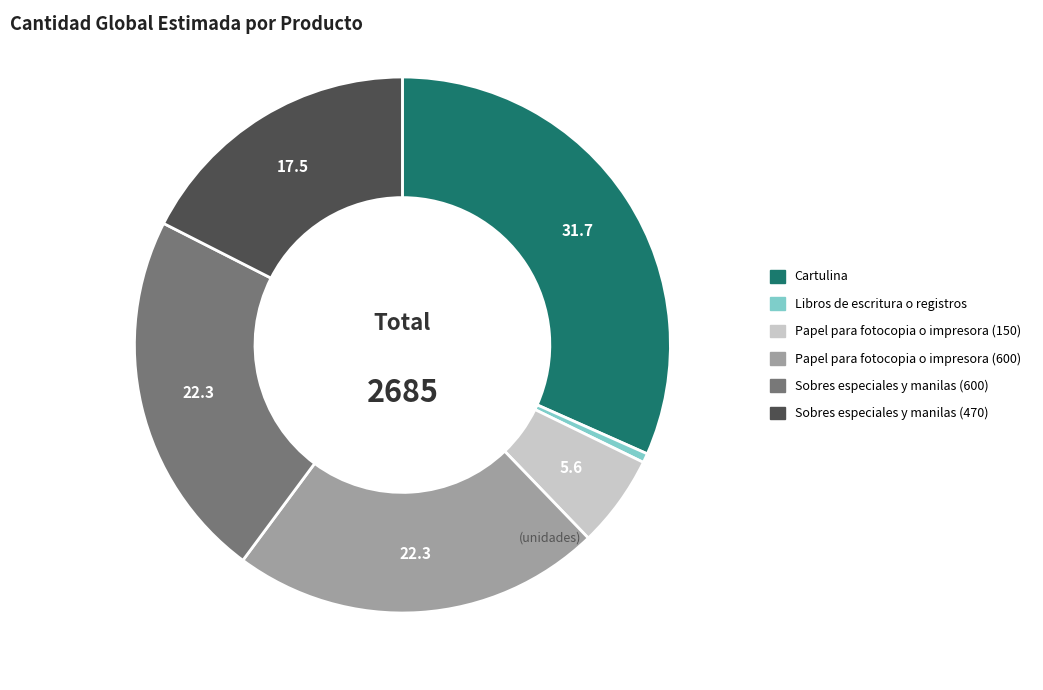

Is there any slice that represents more than half of the pie?

No